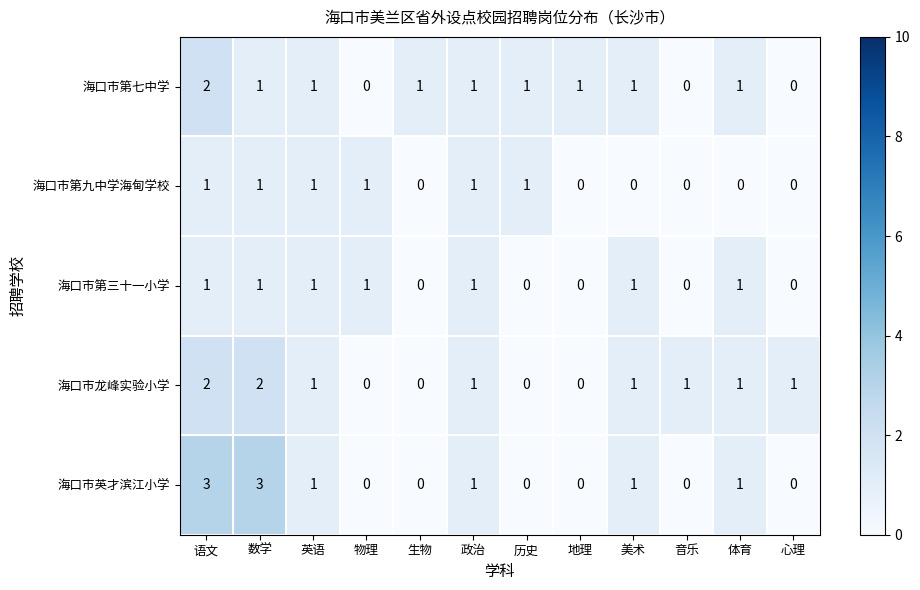

True or false: 海口市龙峰实验小学 has a value of 0 at 生物.

True